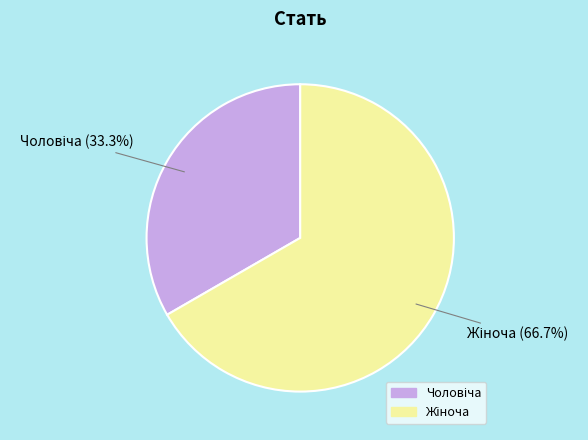

Does any single category account for the majority?

Yes